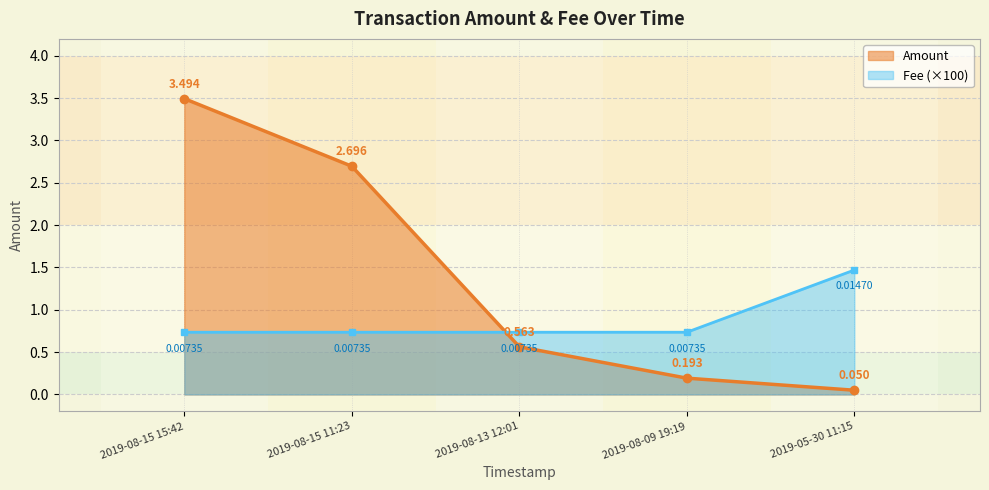

Which series changed the most between 2019-08-15 15:42 and 2019-08-15 11:23?

Amount